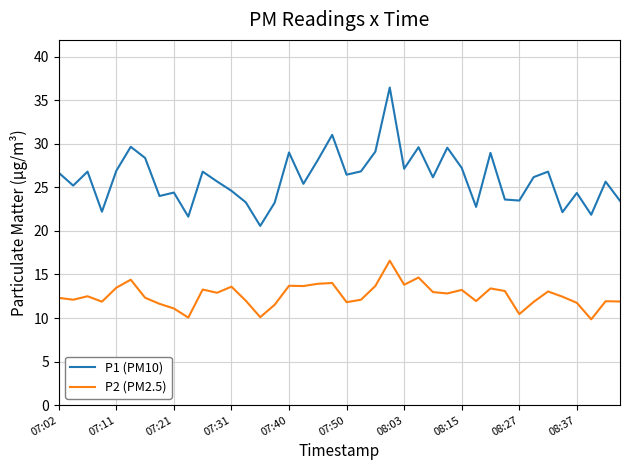

What is the difference between the maximum and minimum values in the P2 (PM2.5) series?

6.7